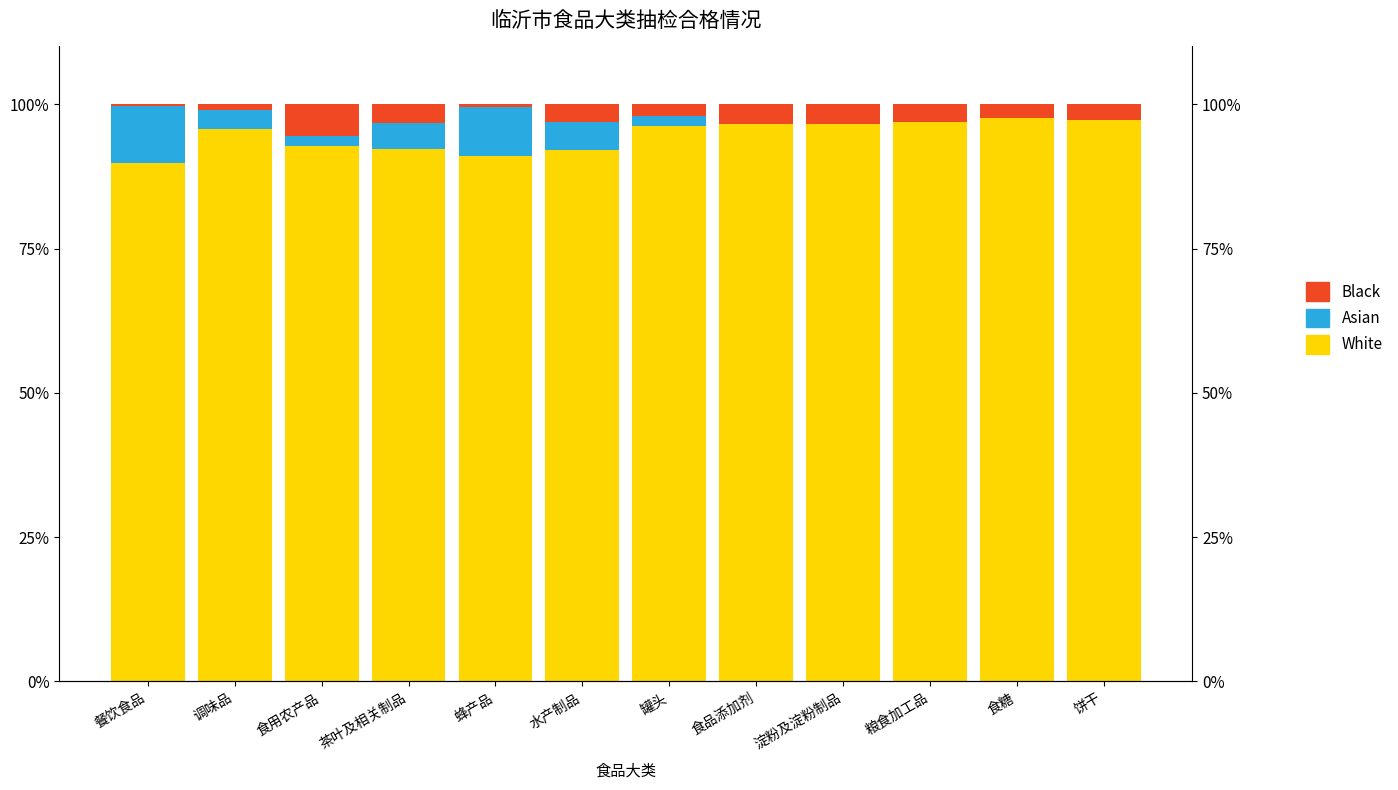

What is the highest value of the Asian series?

9.8